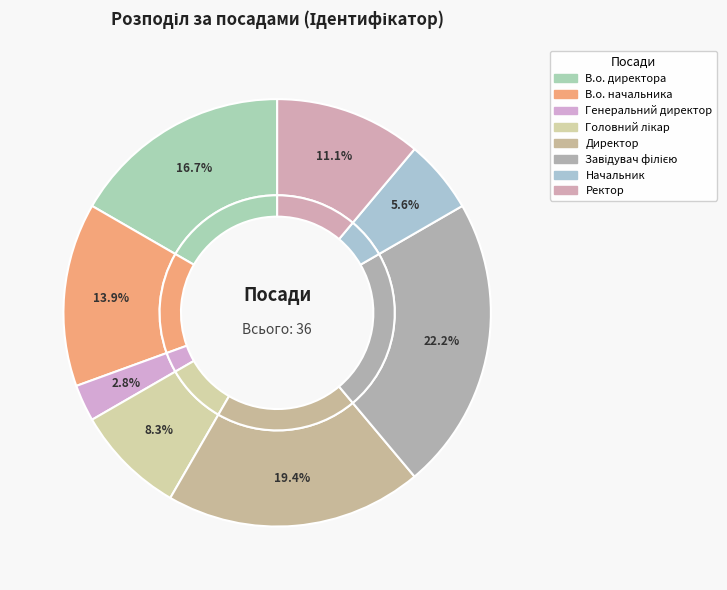

What is the total percentage of Головний лікар and Генеральний директор?

11.1%